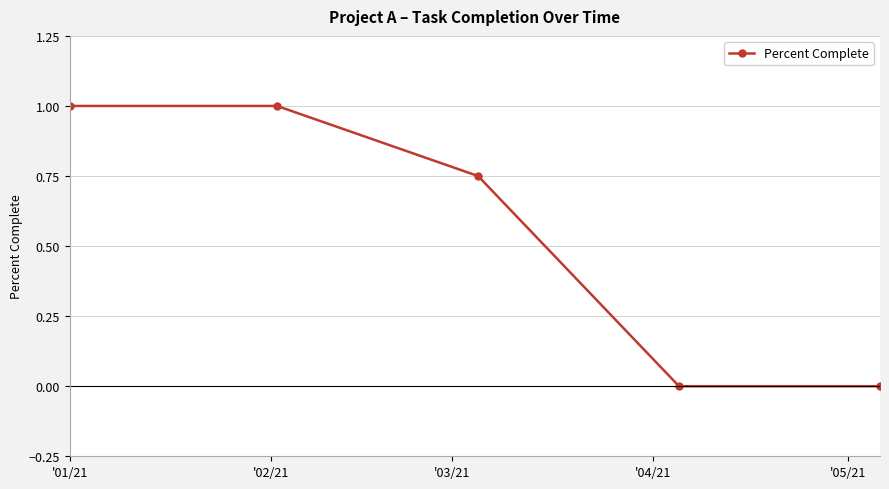

Count the values in the range 0 to 1.

5